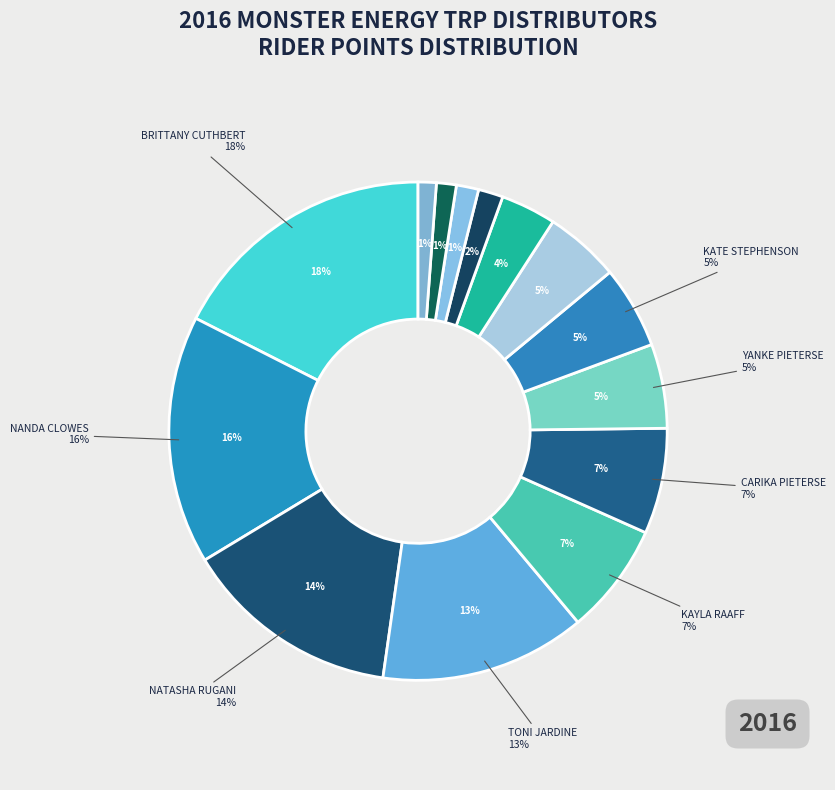

Is there a majority slice in this chart?

No